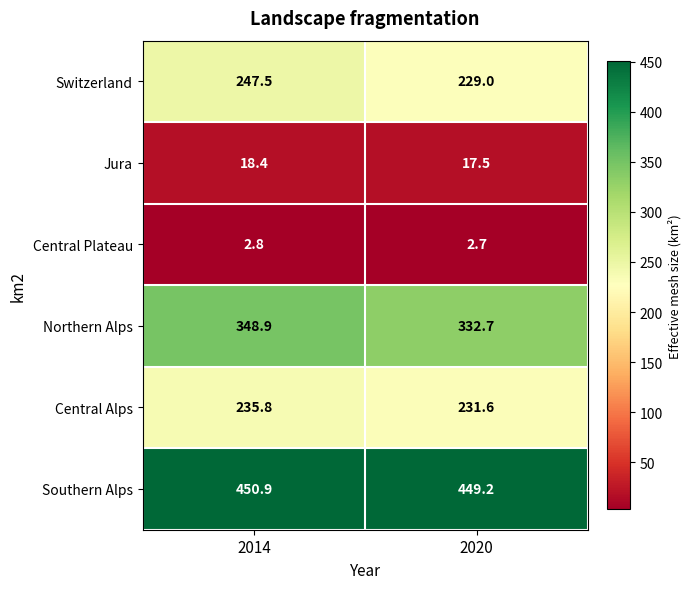

The value of Switzerland at 2014 is 407.3. True or false?

False